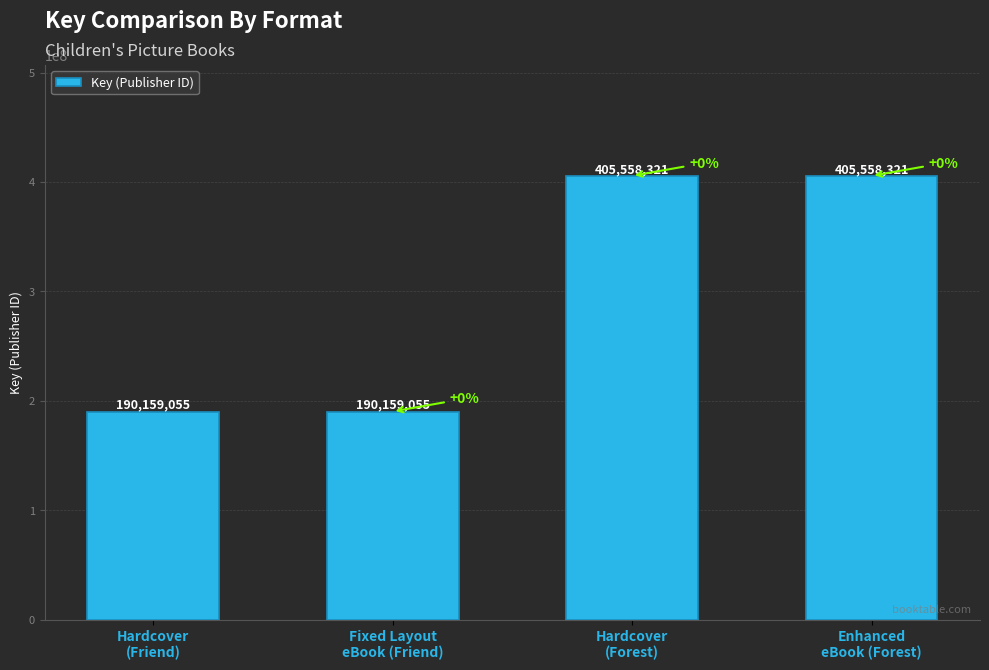

What is the difference between the maximum and second lowest values?

215399266